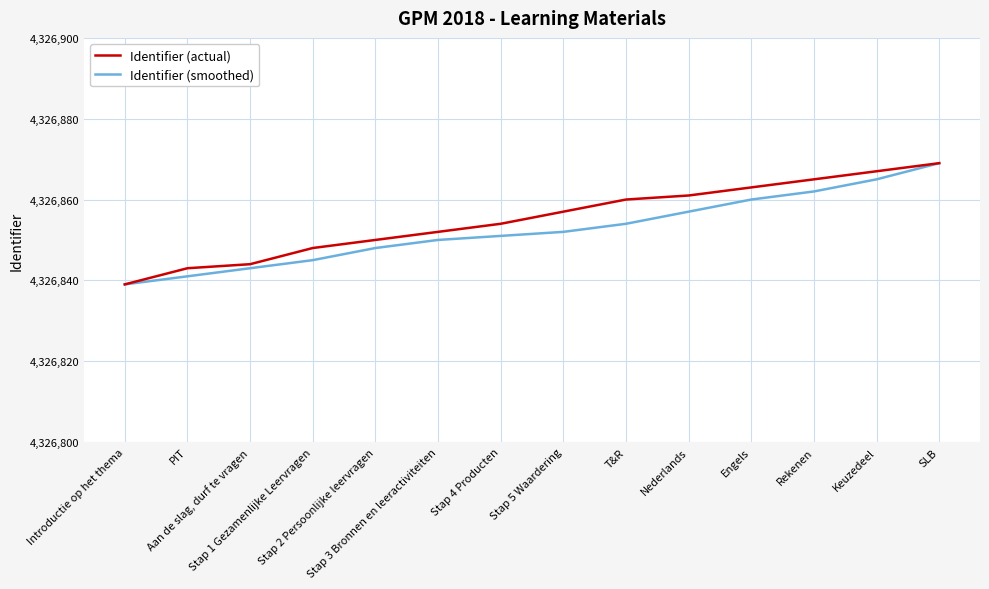

What is the sum of all Identifier (actual) values?

60575972